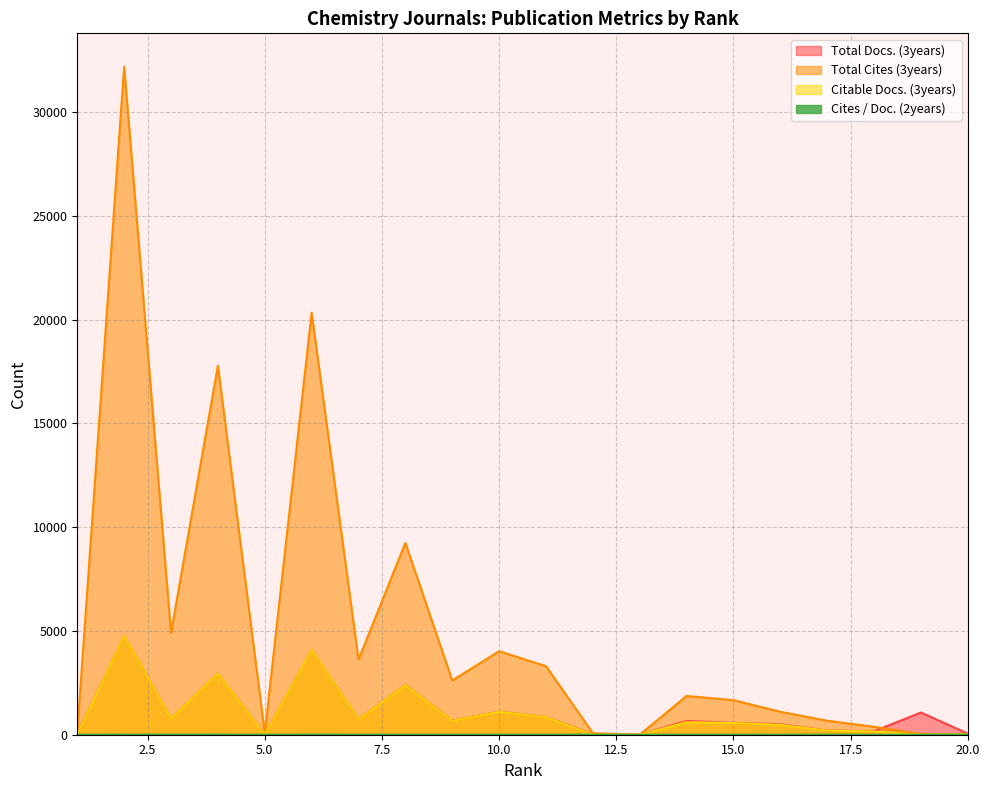

Which series has the largest total across all categories?

Total Cites (3years)